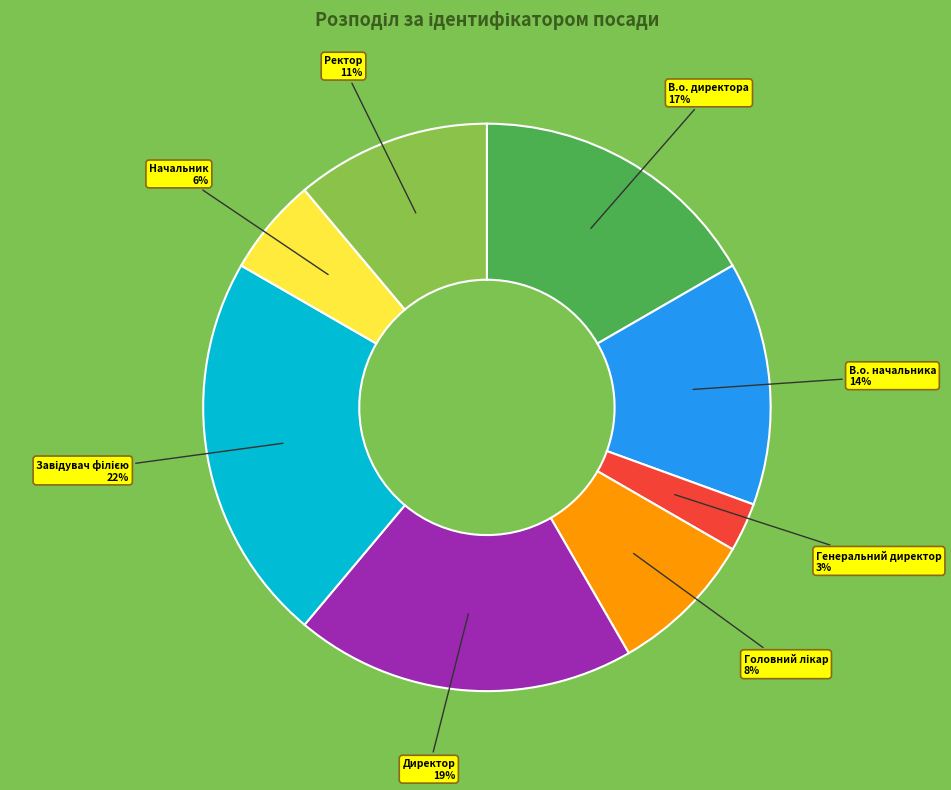

To the nearest percent, what is the average slice percentage?

12%